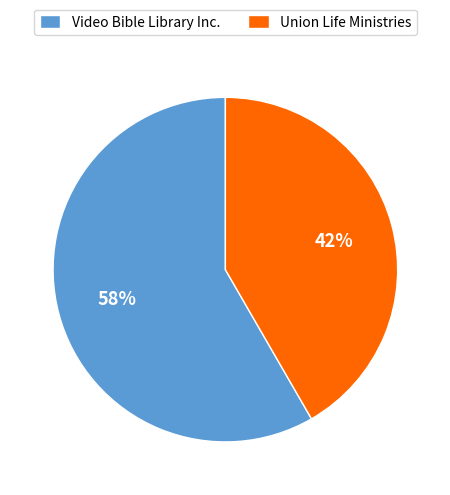

How many segments does this pie chart have?

2